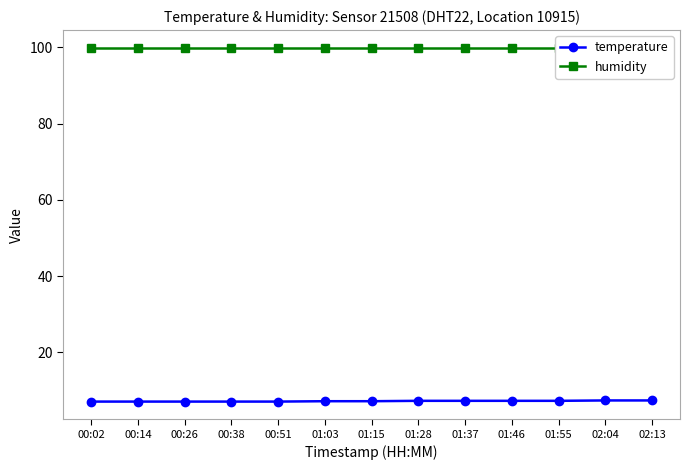

What is the label of the 2nd point from the left?

00:14